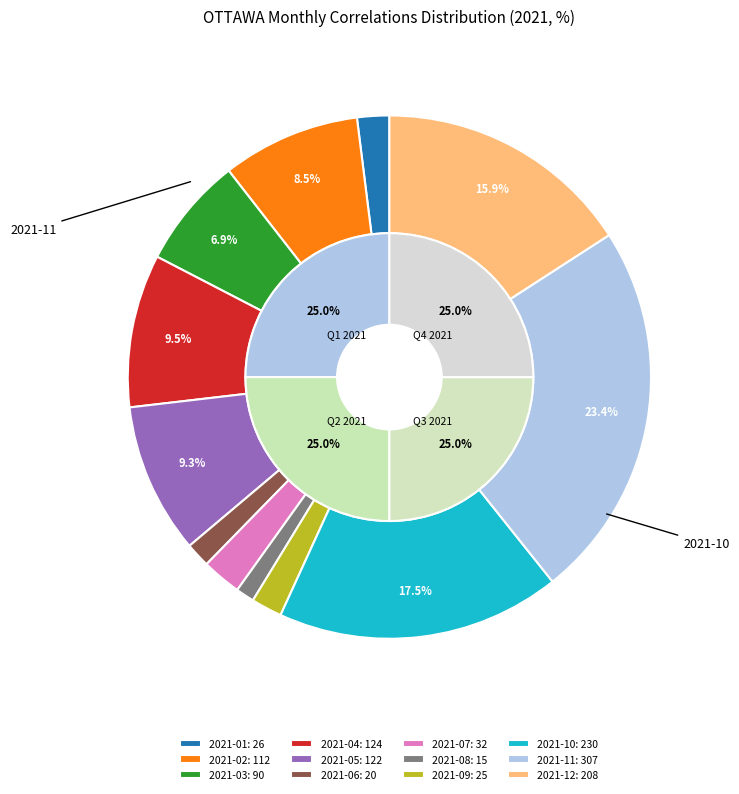

What is the change in value from 2021-04 to 2021-05?

-2